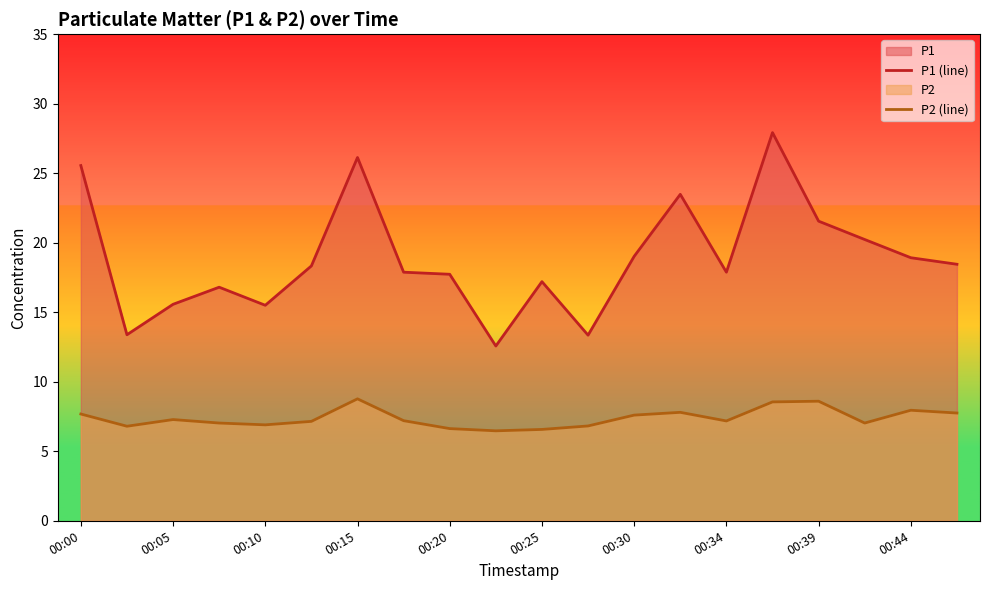

Rank the series at 00:30 from lowest to highest value.

P2 (line), P1 (line)